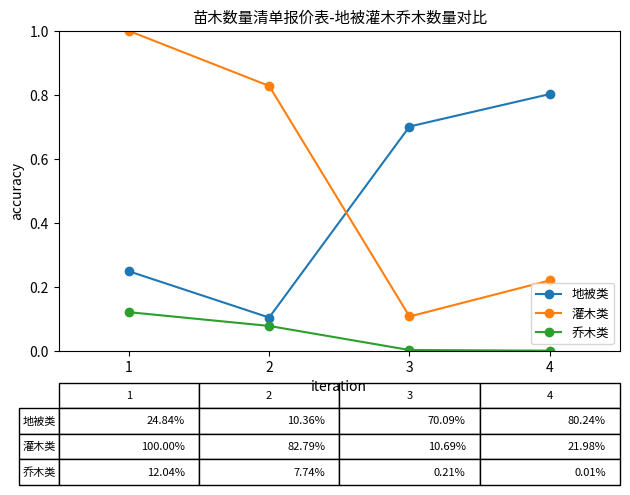

Is it true that 乔木类 equals 0.0 at 4?

True